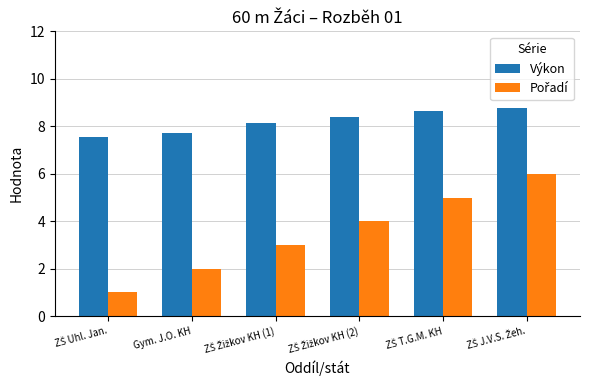

How many data points in Výkon are above 8?

4